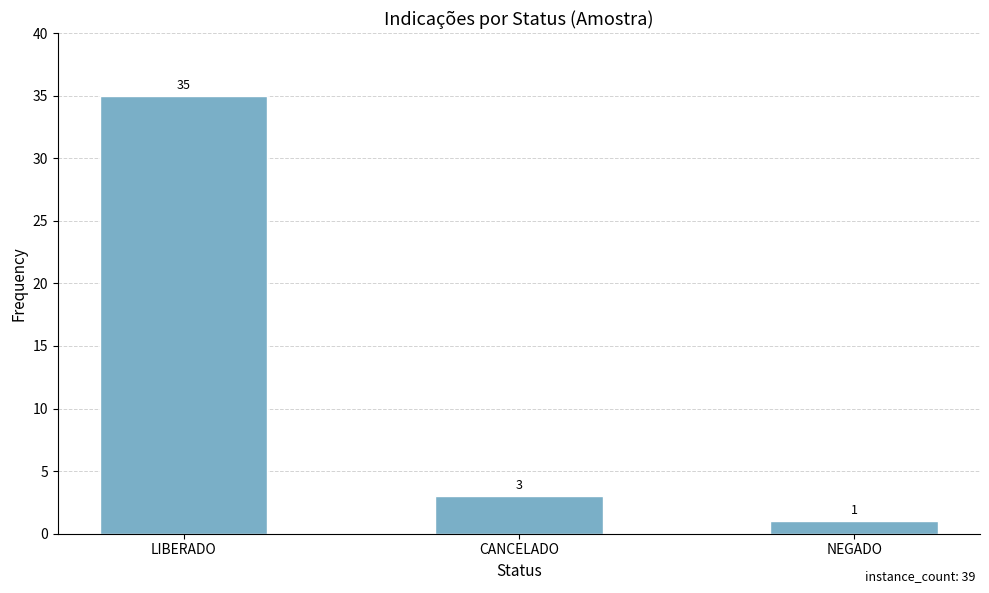

Is it true that the value at LIBERADO is 14?

False